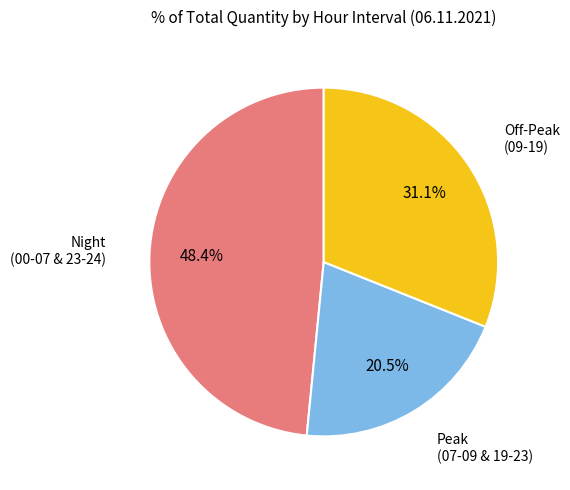

Is there any slice that represents more than half of the pie?

No